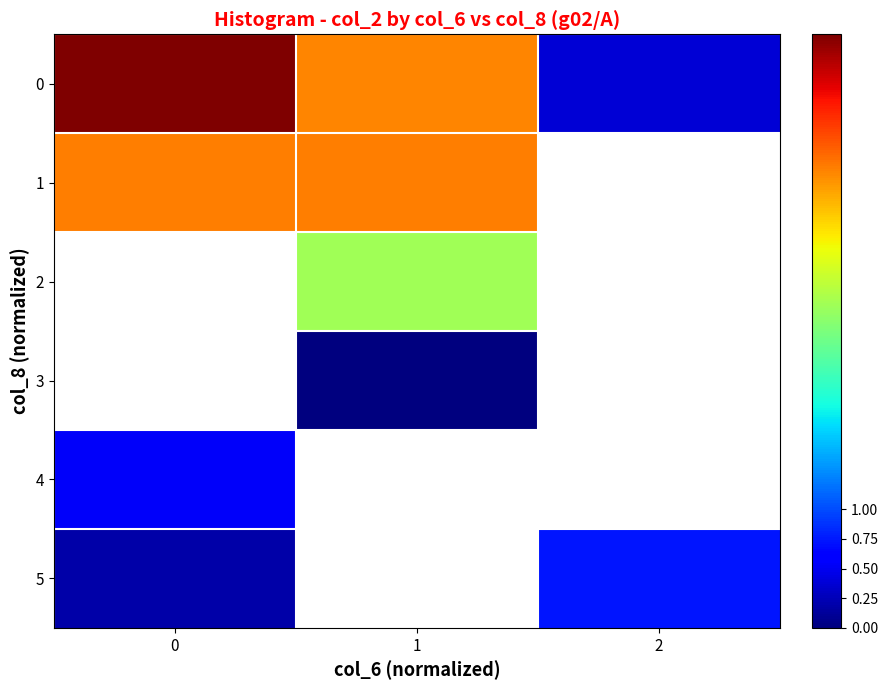

Is it true that 1 equals 1.1 at 1?

False